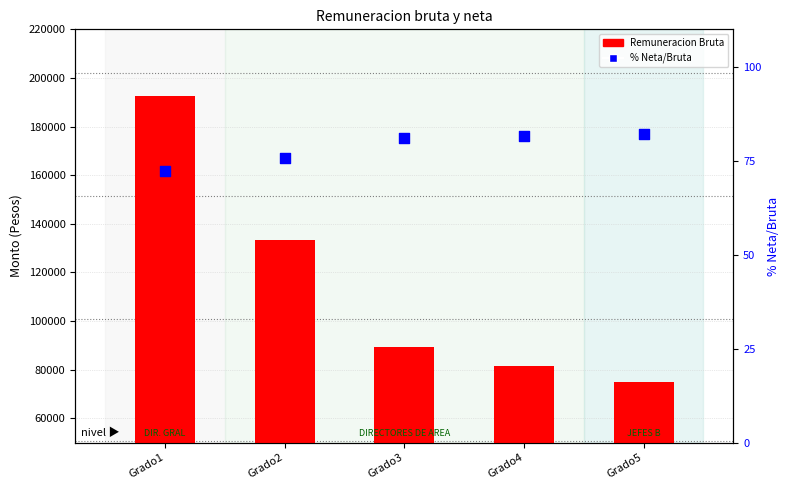

What are all the series names shown in the legend?

Remuneracion Bruta, % Neta/Bruta